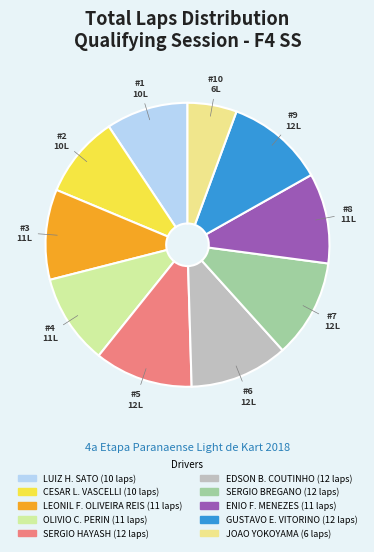

To the nearest percent, what percentage of the pie is LUIZ H. SATO?

9%